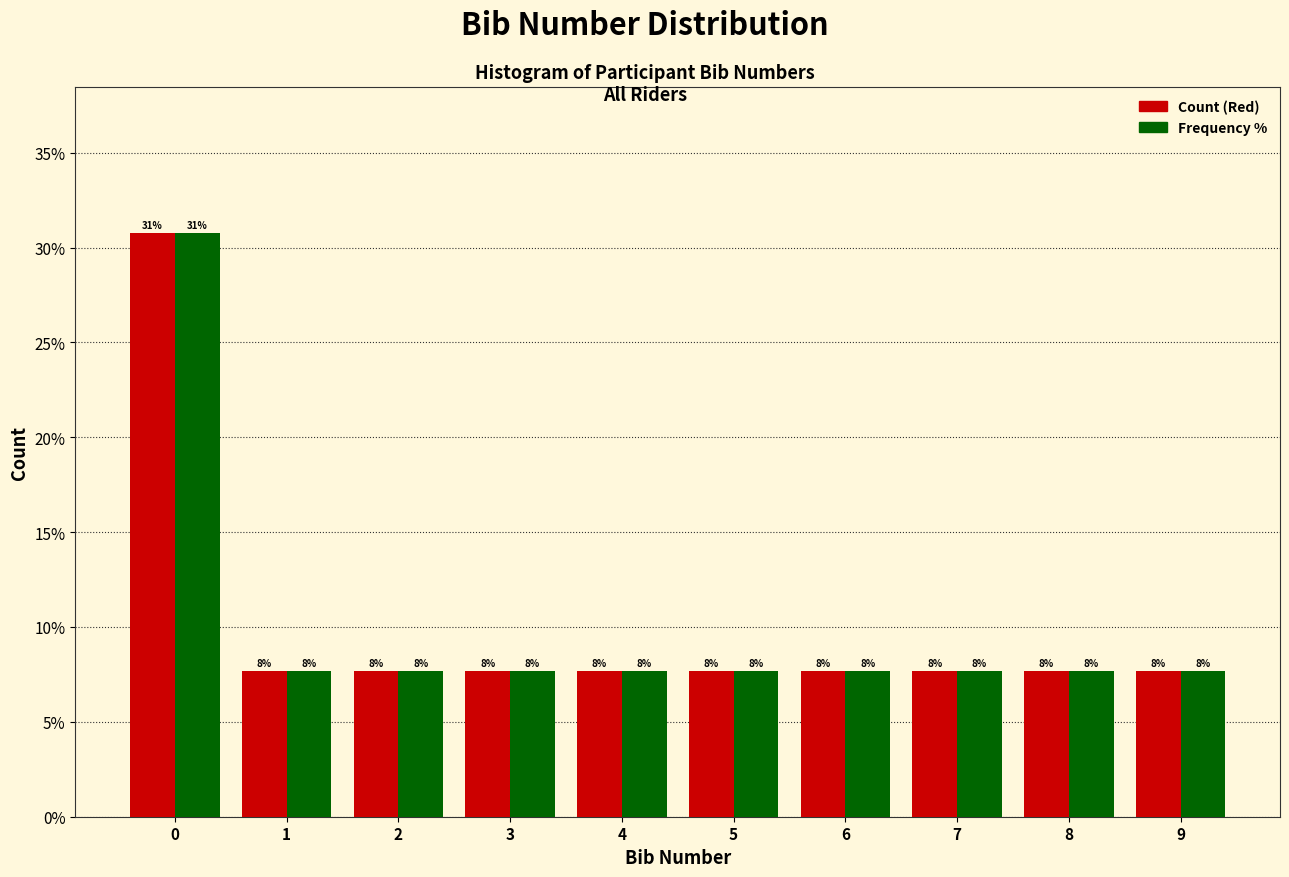

What are all the series names shown in the legend?

Count (Red), Frequency %